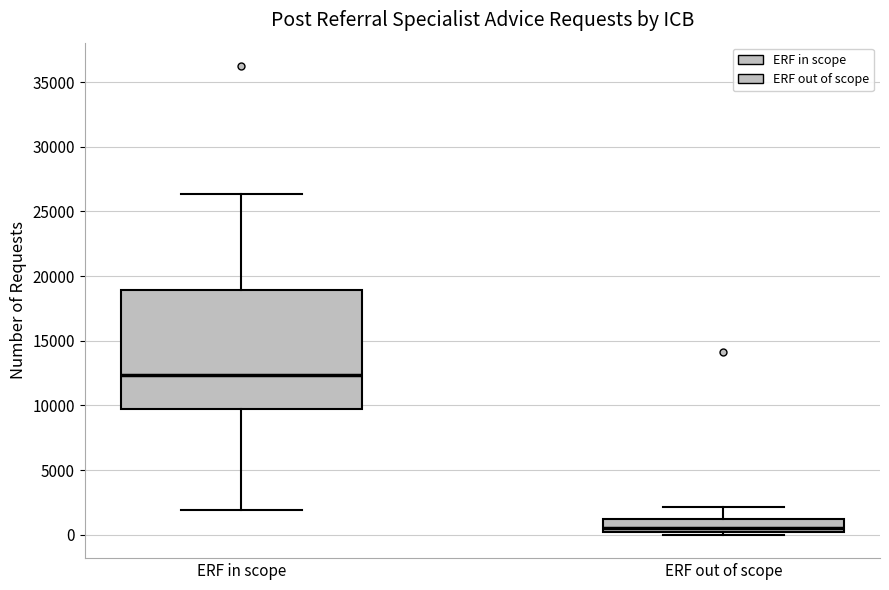

Which box's median line is the highest?

ERF in scope